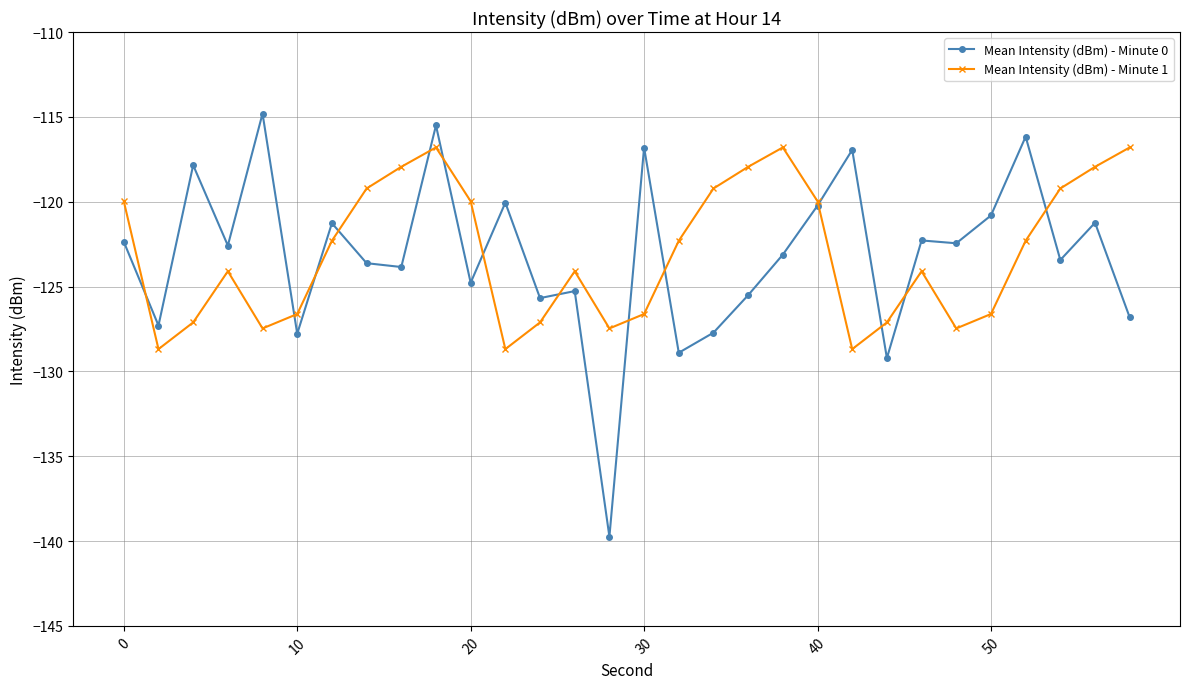

What are all the series names shown in the legend?

Mean Intensity (dBm) - Minute 0, Mean Intensity (dBm) - Minute 1